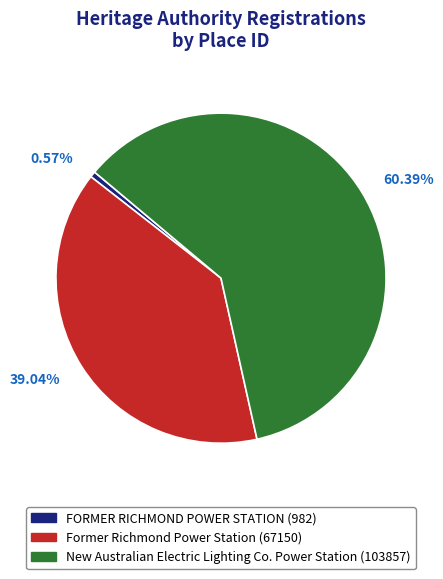

To the nearest percent, what is the difference between the largest and smallest slice percentages?

60%